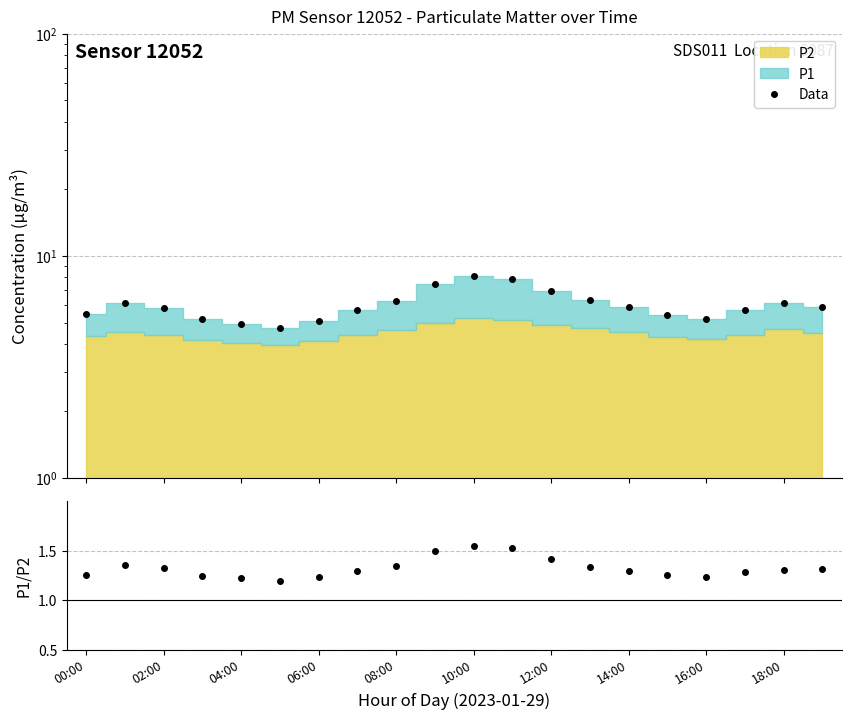

At which label does Data first exceed 5?

00:00